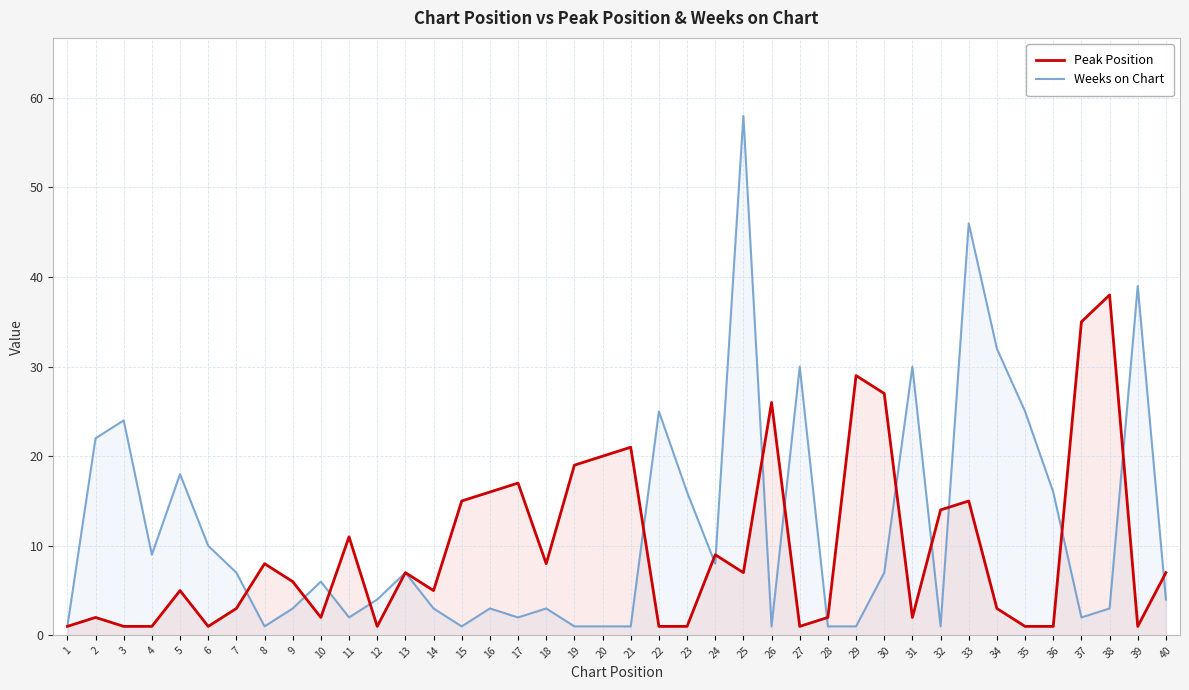

What is the total value across all series at 26?

27